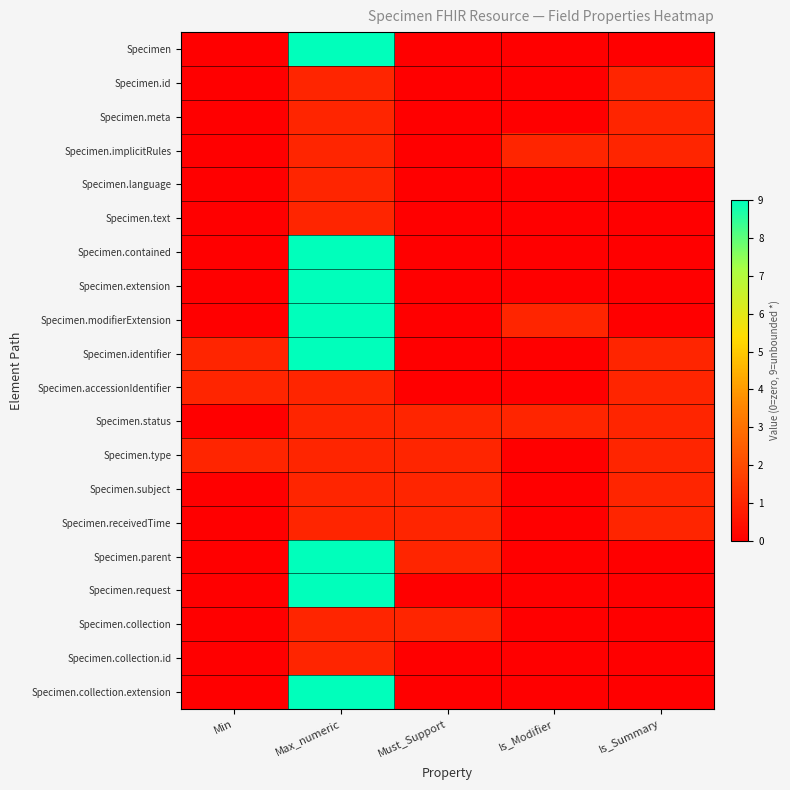

Reading left to right, transcribe all the data shown in this chart.

Specimen: Min=0	Max_numeric=9	Must_Support=0	Is_Modifier=0	Is_Summary=0
Specimen.id: Min=0	Max_numeric=1	Must_Support=0	Is_Modifier=0	Is_Summary=1
Specimen.meta: Min=0	Max_numeric=1	Must_Support=0	Is_Modifier=0	Is_Summary=1
Specimen.implicitRules: Min=0	Max_numeric=1	Must_Support=0	Is_Modifier=1	Is_Summary=1
Specimen.language: Min=0	Max_numeric=1	Must_Support=0	Is_Modifier=0	Is_Summary=0
Specimen.text: Min=0	Max_numeric=1	Must_Support=0	Is_Modifier=0	Is_Summary=0
Specimen.contained: Min=0	Max_numeric=9	Must_Support=0	Is_Modifier=0	Is_Summary=0
Specimen.extension: Min=0	Max_numeric=9	Must_Support=0	Is_Modifier=0	Is_Summary=0
Specimen.modifierExtension: Min=0	Max_numeric=9	Must_Support=0	Is_Modifier=1	Is_Summary=0
Specimen.identifier: Min=1	Max_numeric=9	Must_Support=0	Is_Modifier=0	Is_Summary=1
Specimen.accessionIdentifier: Min=1	Max_numeric=1	Must_Support=0	Is_Modifier=0	Is_Summary=1
Specimen.status: Min=0	Max_numeric=1	Must_Support=1	Is_Modifier=1	Is_Summary=1
Specimen.type: Min=1	Max_numeric=1	Must_Support=1	Is_Modifier=0	Is_Summary=1
Specimen.subject: Min=0	Max_numeric=1	Must_Support=1	Is_Modifier=0	Is_Summary=1
Specimen.receivedTime: Min=0	Max_numeric=1	Must_Support=1	Is_Modifier=0	Is_Summary=1
Specimen.parent: Min=0	Max_numeric=9	Must_Support=1	Is_Modifier=0	Is_Summary=0
Specimen.request: Min=0	Max_numeric=9	Must_Support=0	Is_Modifier=0	Is_Summary=0
Specimen.collection: Min=0	Max_numeric=1	Must_Support=1	Is_Modifier=0	Is_Summary=0
Specimen.collection.id: Min=0	Max_numeric=1	Must_Support=0	Is_Modifier=0	Is_Summary=0
Specimen.collection.extension: Min=0	Max_numeric=9	Must_Support=0	Is_Modifier=0	Is_Summary=0